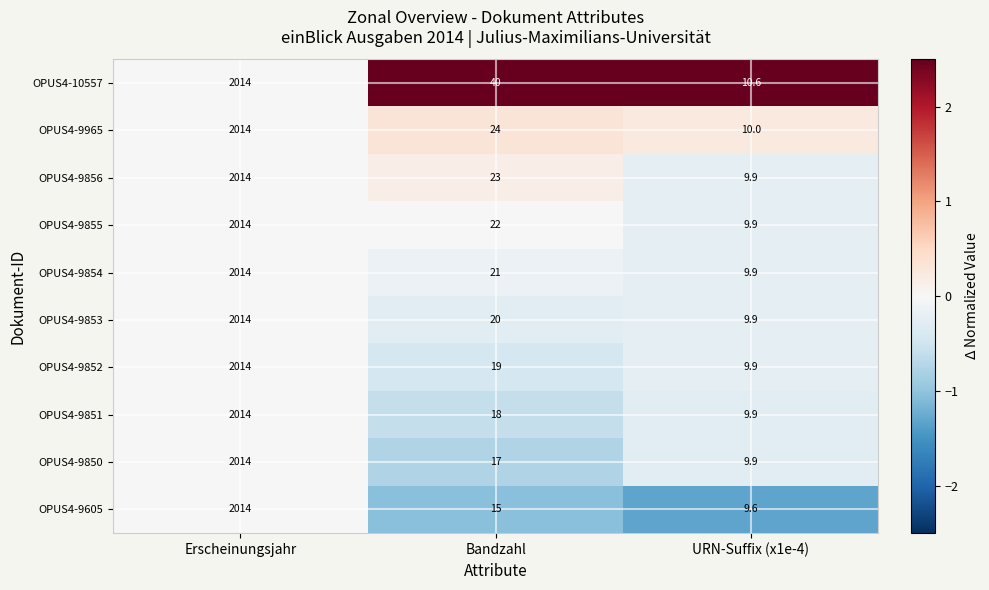

Which series changed the most between Bandzahl and URN-Suffix (x1e-4)?

OPUS4-10557